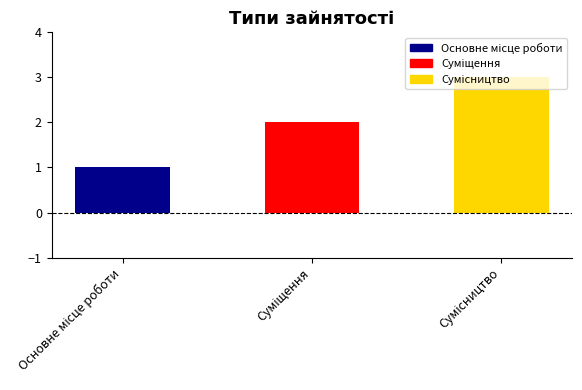

What is the sum of all values?

6